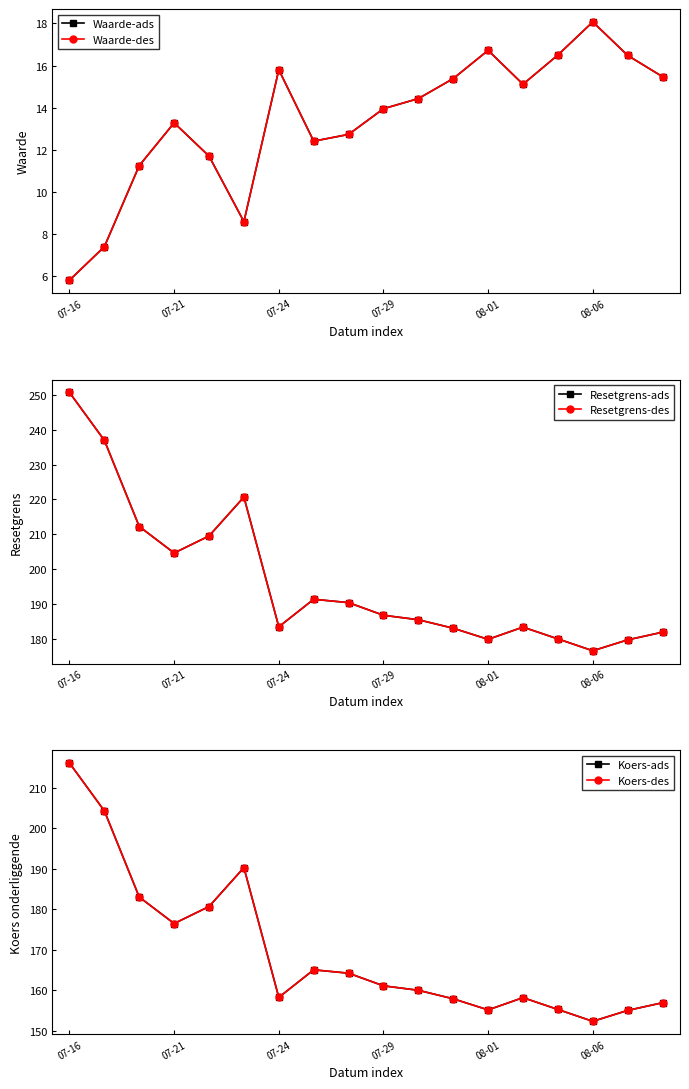

Where is the first local minimum for Resetgrens-ads?

07-21